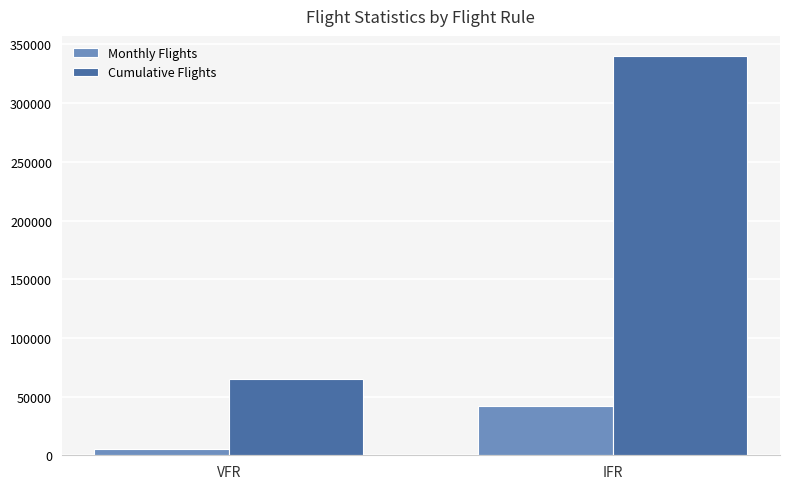

What is the spread (max minus min) of values at VFR?

59500